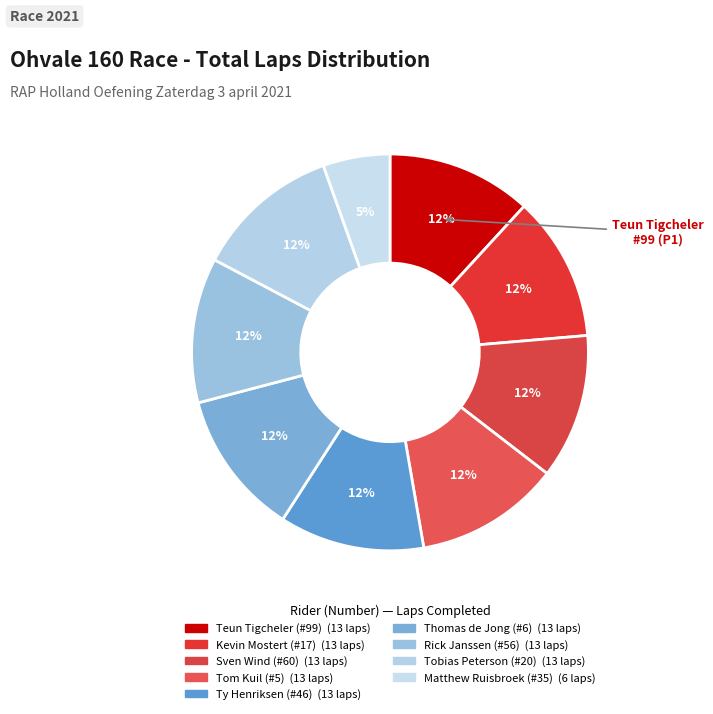

To the nearest percent, what is the combined percentage of Matthew Ruisbroek and Teun Tigcheler?

17%